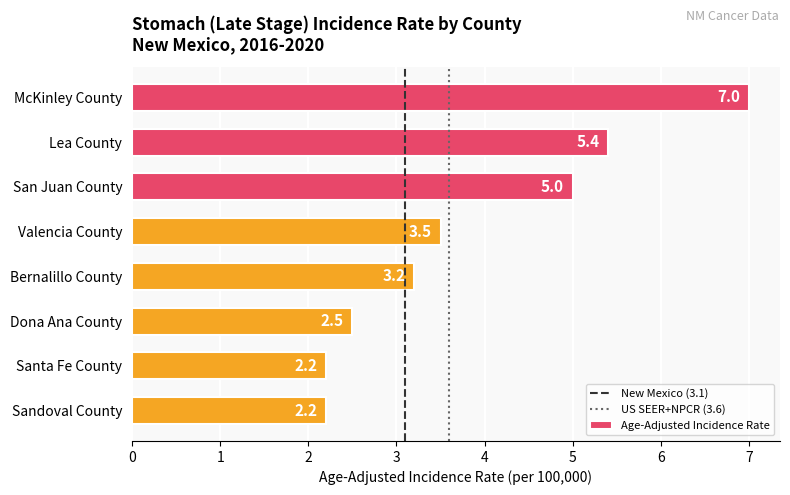

What is the ratio of the value at Dona Ana County to the value at Sandoval County?

1.1